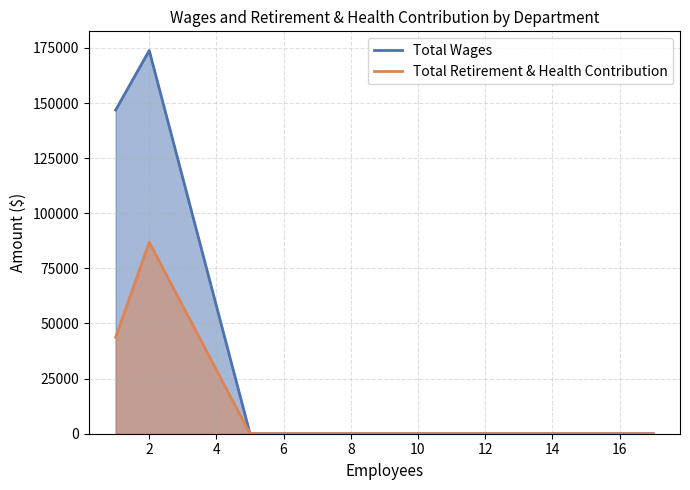

How many data points does each series have?

4